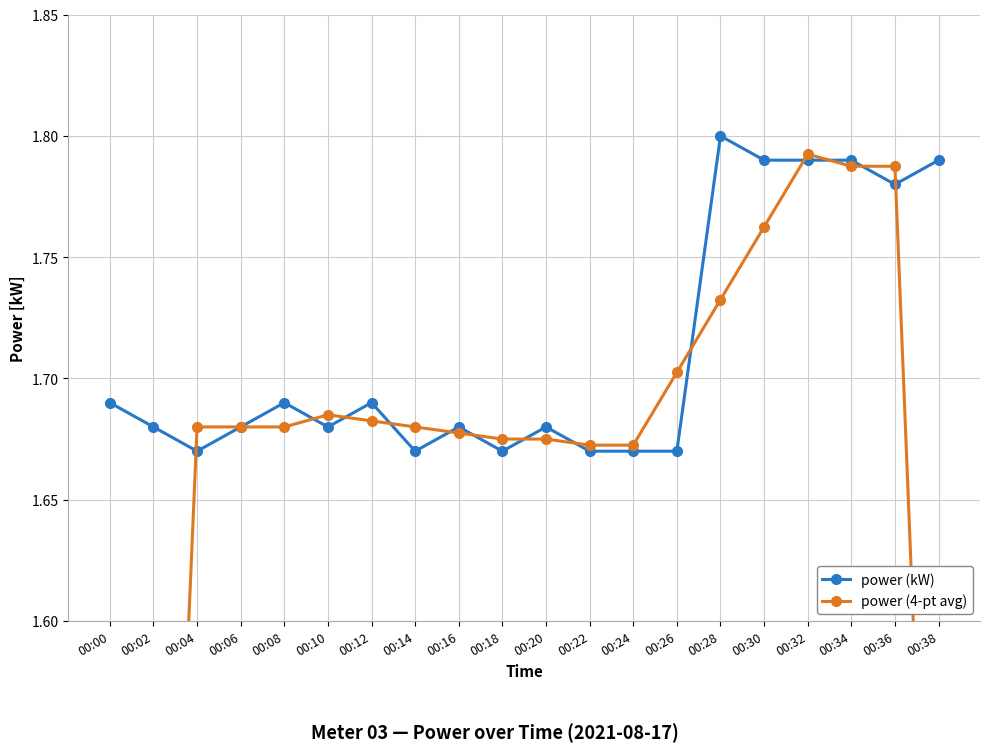

How many times do power (4-pt avg) and power (kW) cross each other?

14